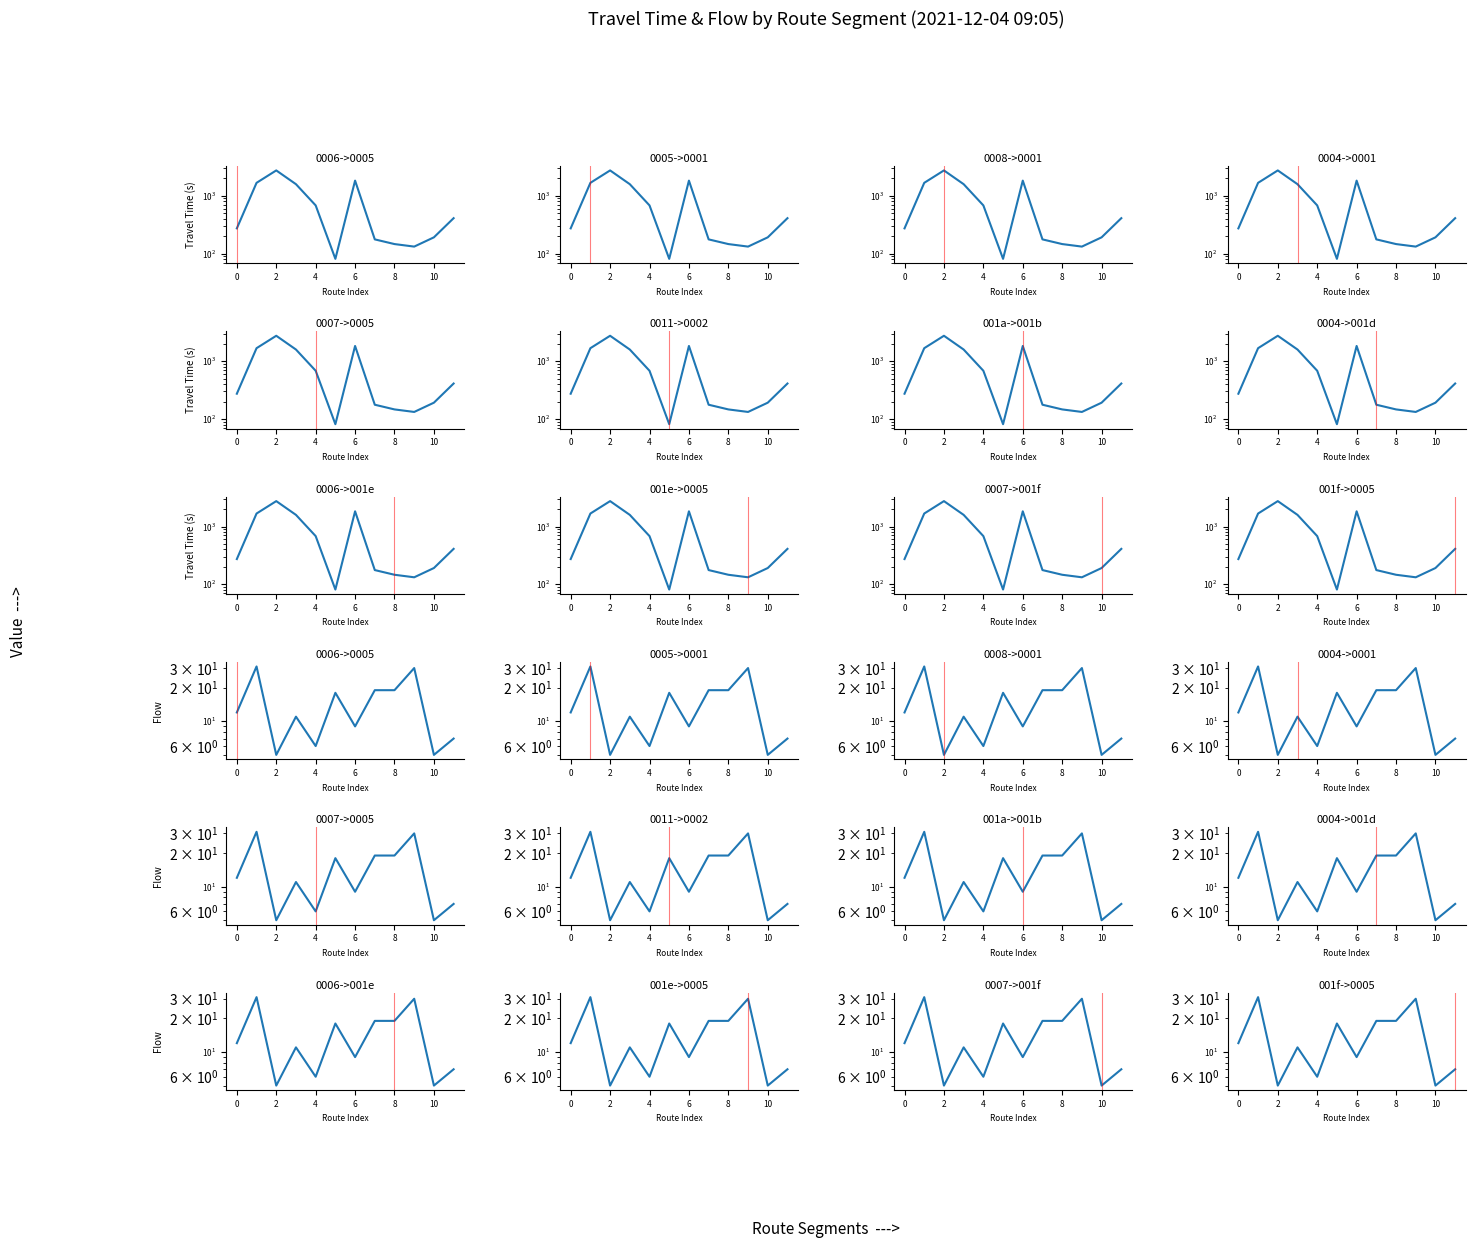

What is the value of the 流量 point at the 12th from the left?

7